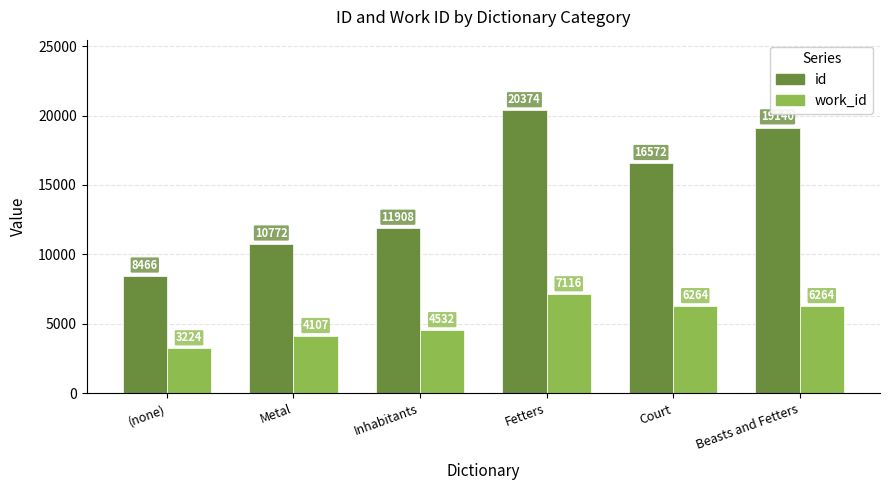

What is the highest value of the id series?

20373.5